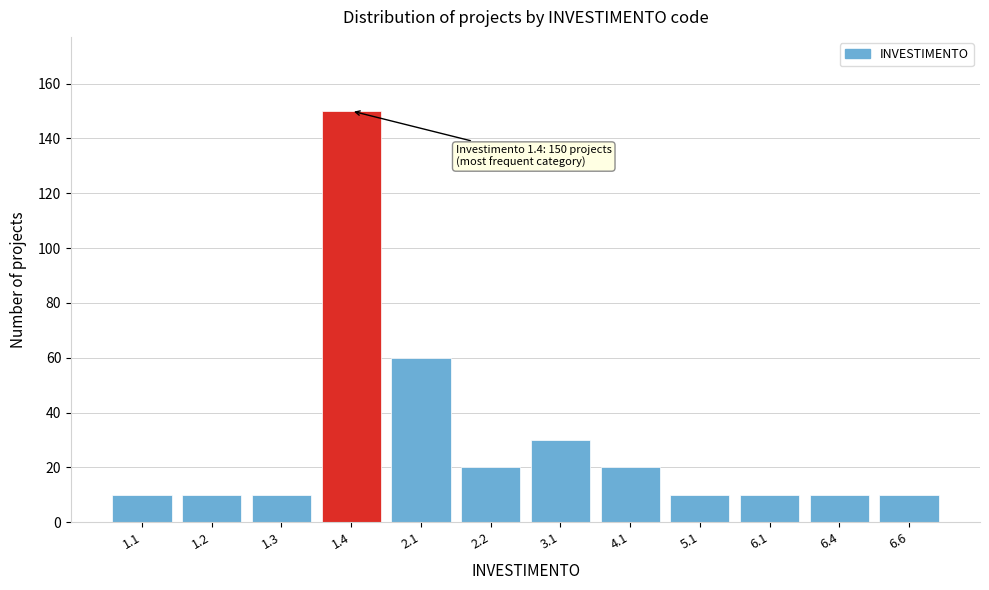

Reading left to right, list all the values displayed in this chart.

1.1=10	1.2=10	1.3=10	1.4=150	2.1=60	2.2=20	3.1=30	4.1=20	5.1=10	6.1=10	6.4=10	6.6=10